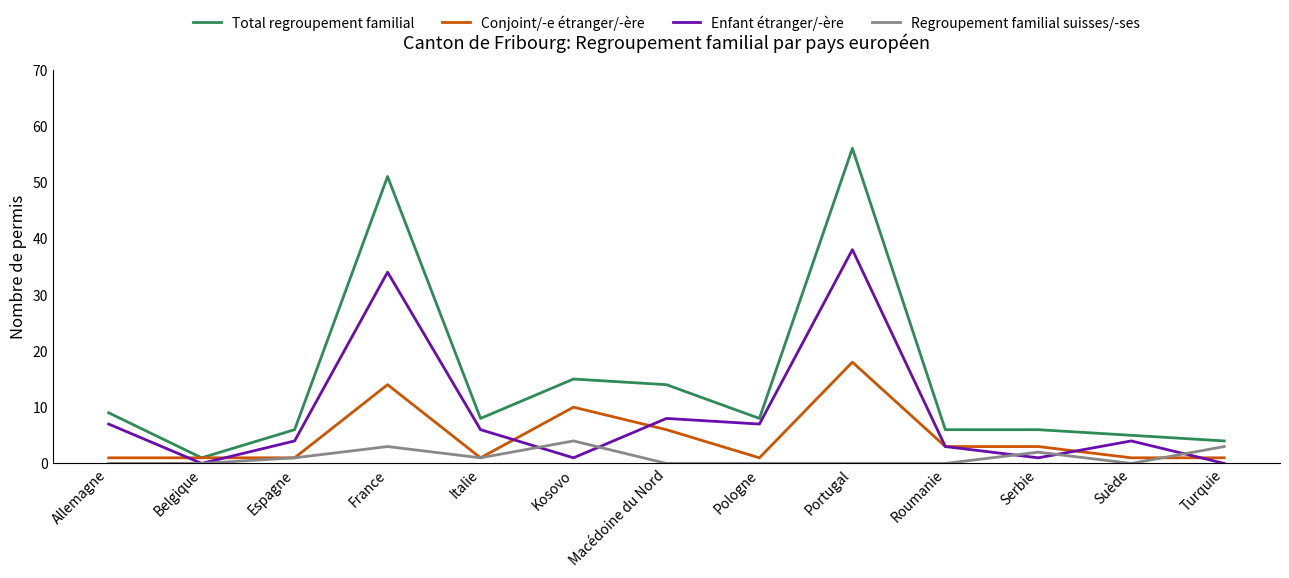

Which label corresponds to the largest value in the chart?

Portugal